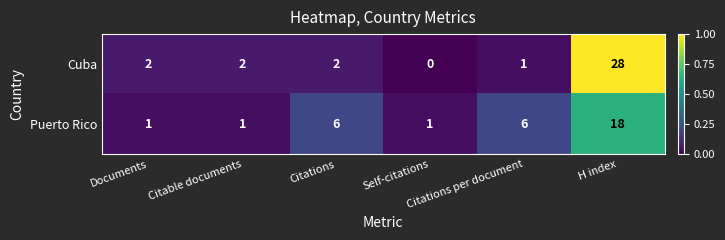

Count the number of data series in this chart.

2